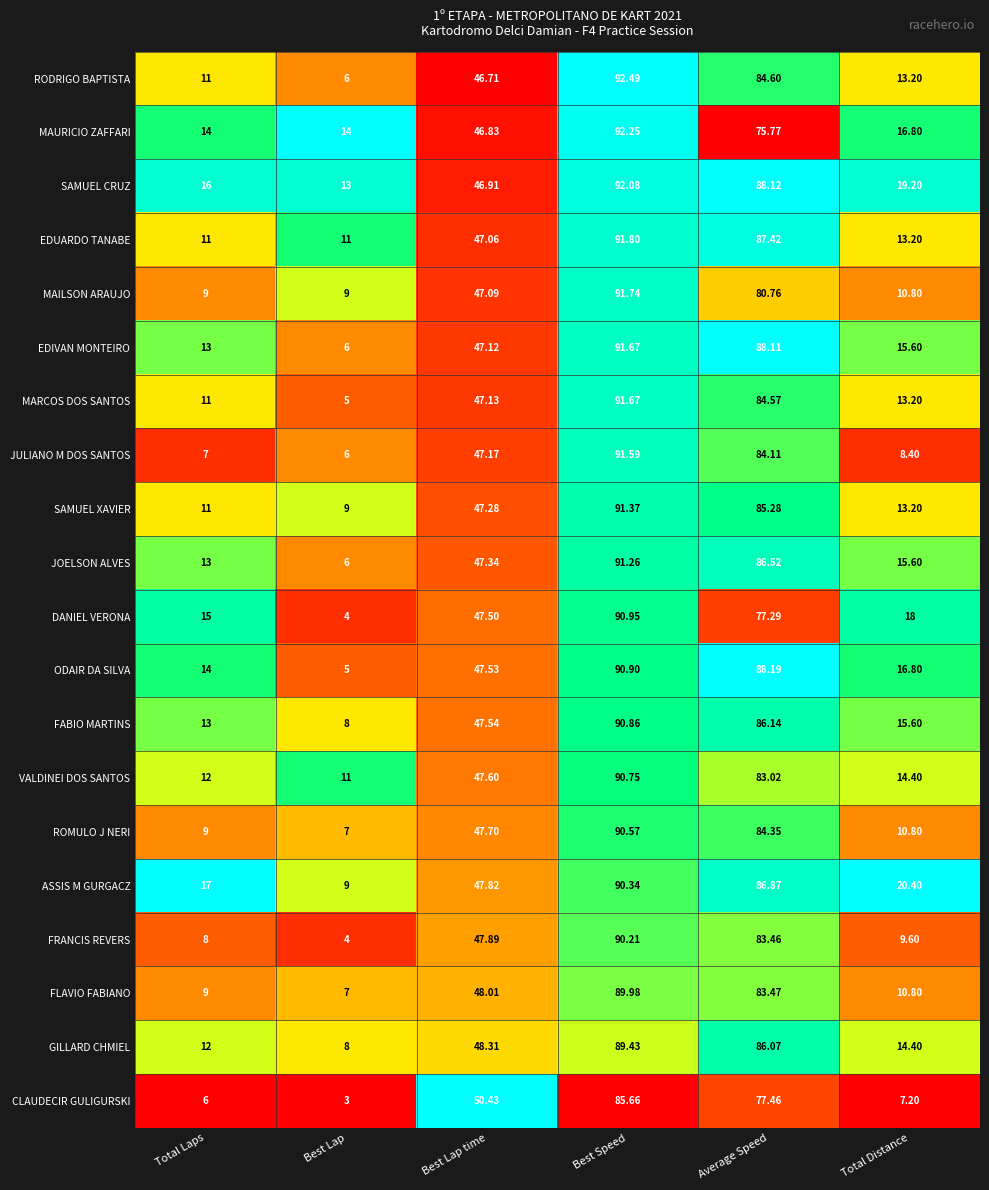

What is the total value across all series at Best Lap?

151.0